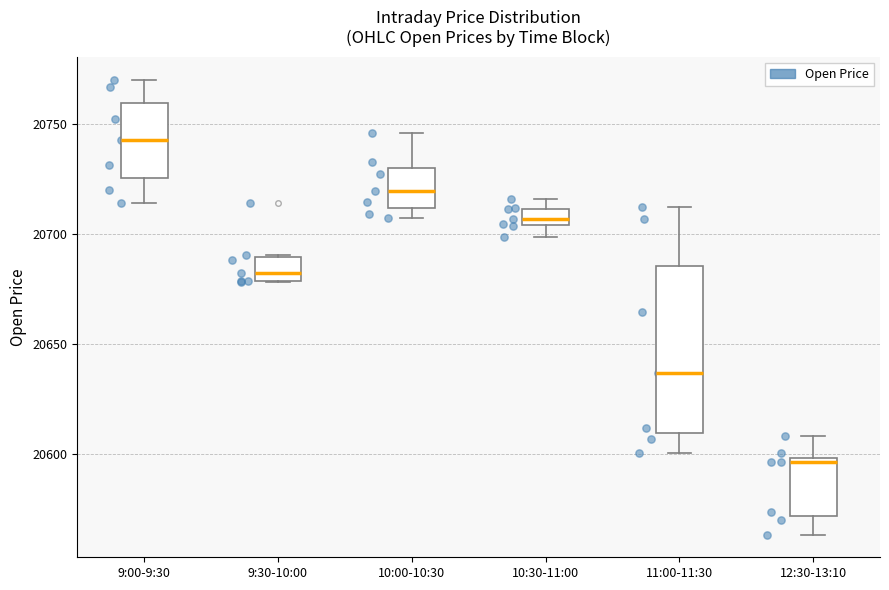

Where is the upper edge of the box for 10:30-11:00 on the y-axis? The values are not printed on the chart, so give them approximately, as read against the axis.

20710